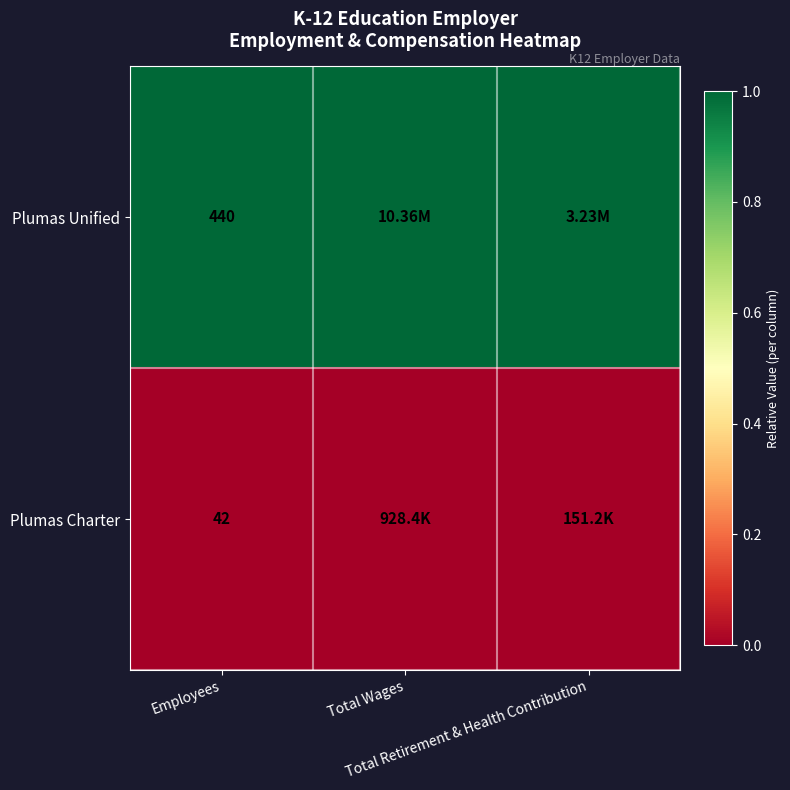

At Total Retirement & Health Contribution, list the series in order from largest to smallest.

Plumas Unified, Plumas Charter